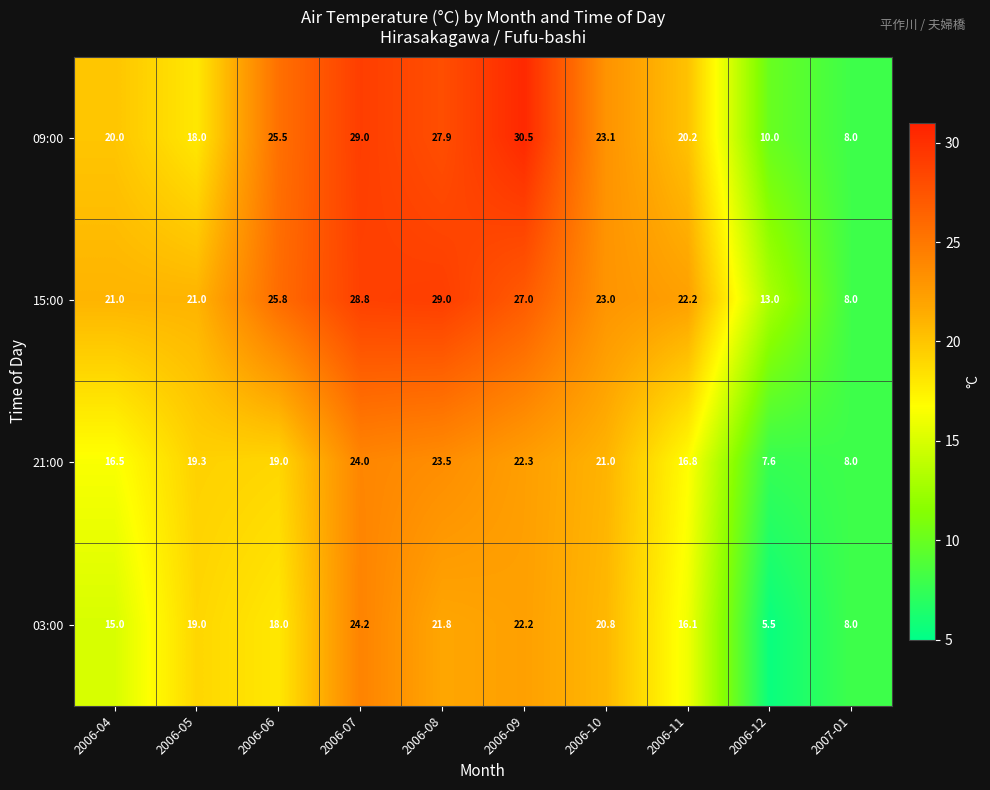

The value of 21:00 at 2007-01 is 12.7. True or false?

False